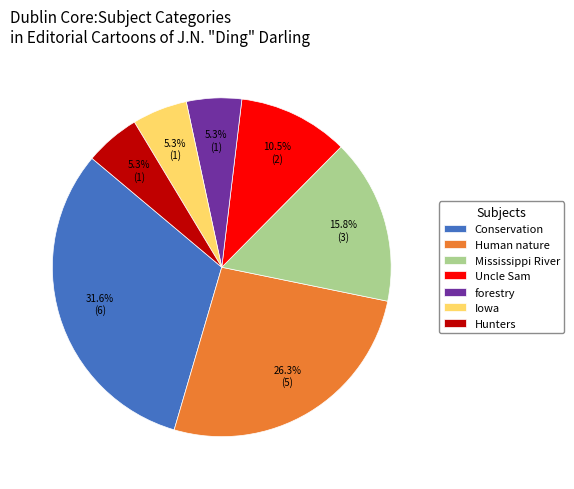

Does Human nature represent more than half of the total?

No